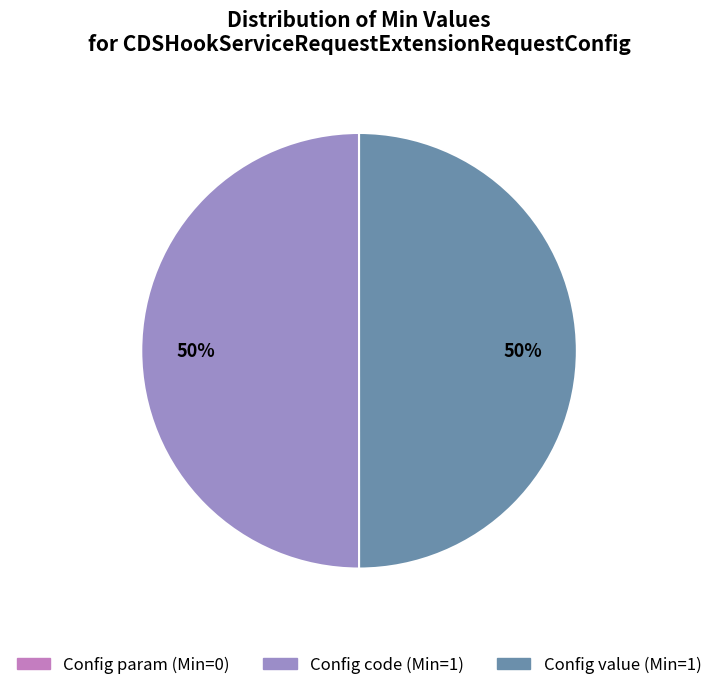

To the nearest percent, what is the difference between the largest and smallest slice percentages?

50%